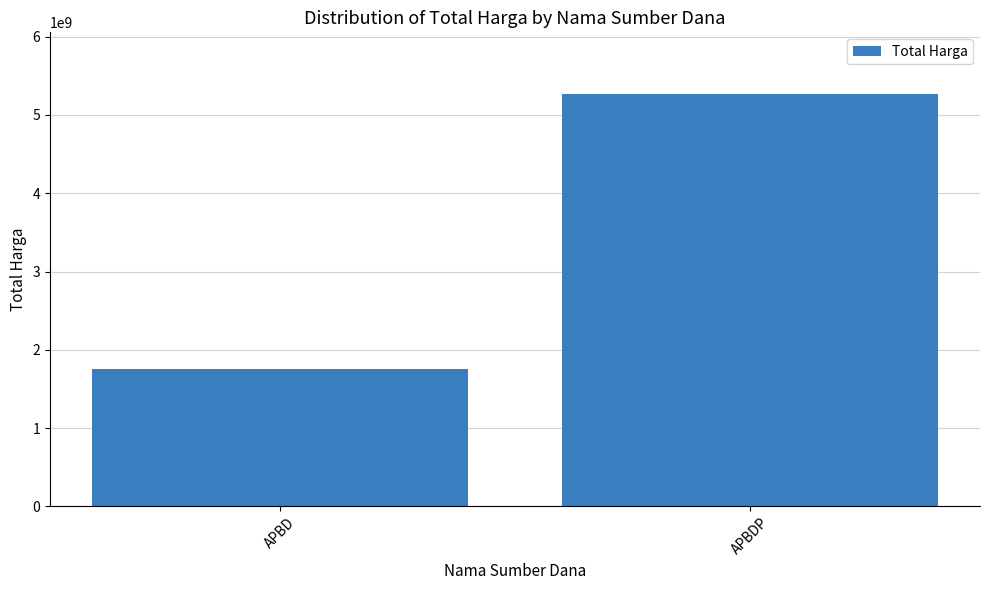

How many data points are less than 5266388740?

1